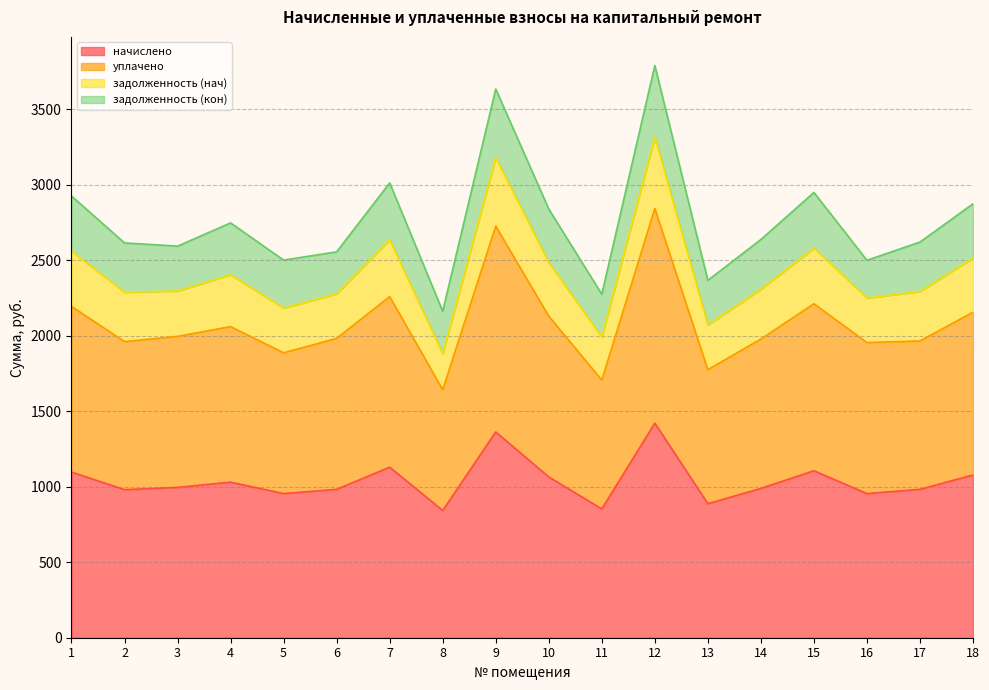

True or false: задолженность (нач) and уплачено intersect in this chart.

False